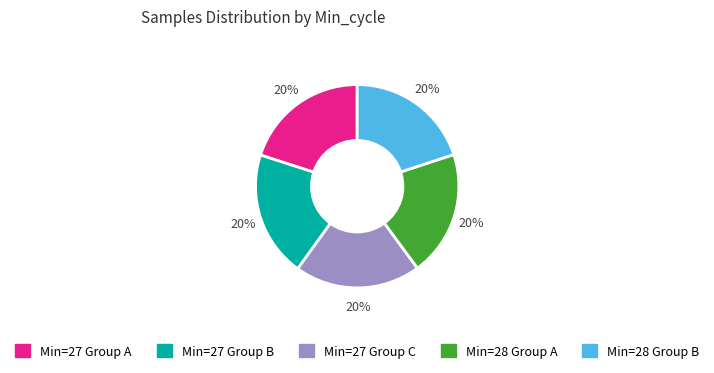

Is there any slice that represents more than half of the pie?

No